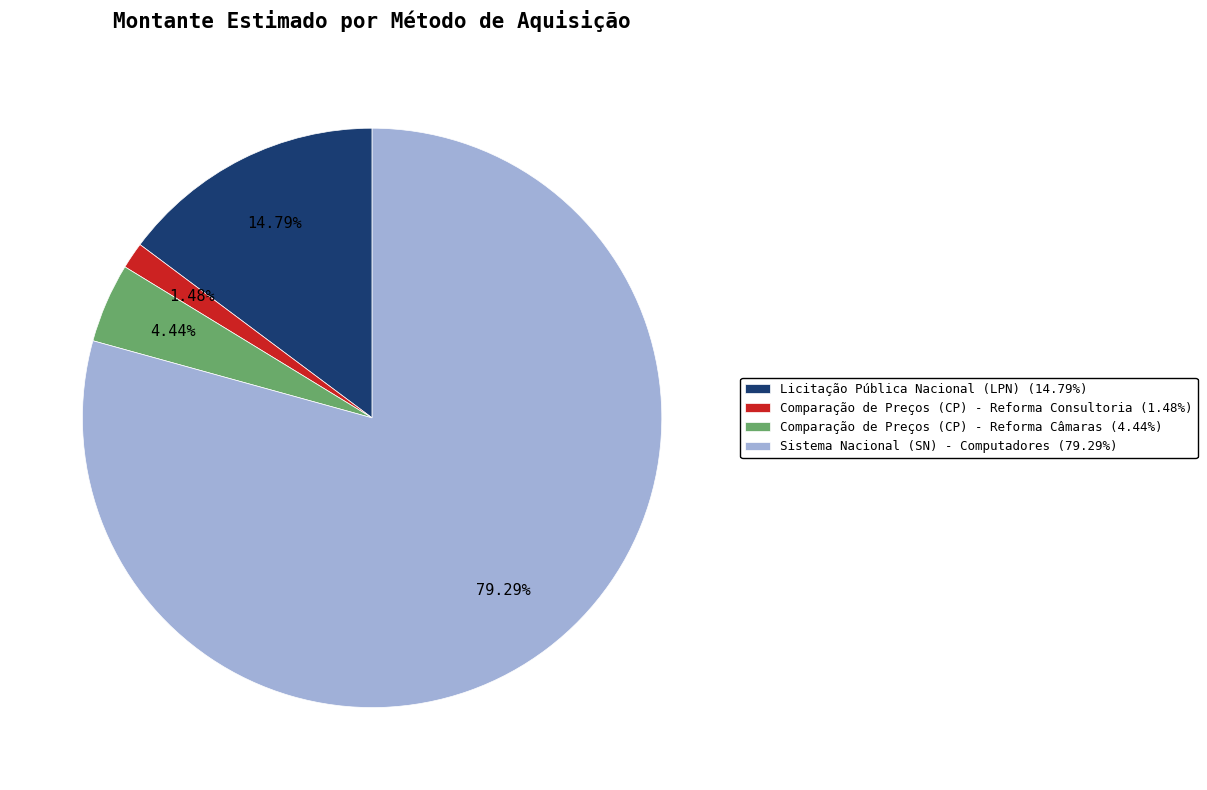

Which category accounts for the majority?

Sistema Nacional (SN) - Computadores